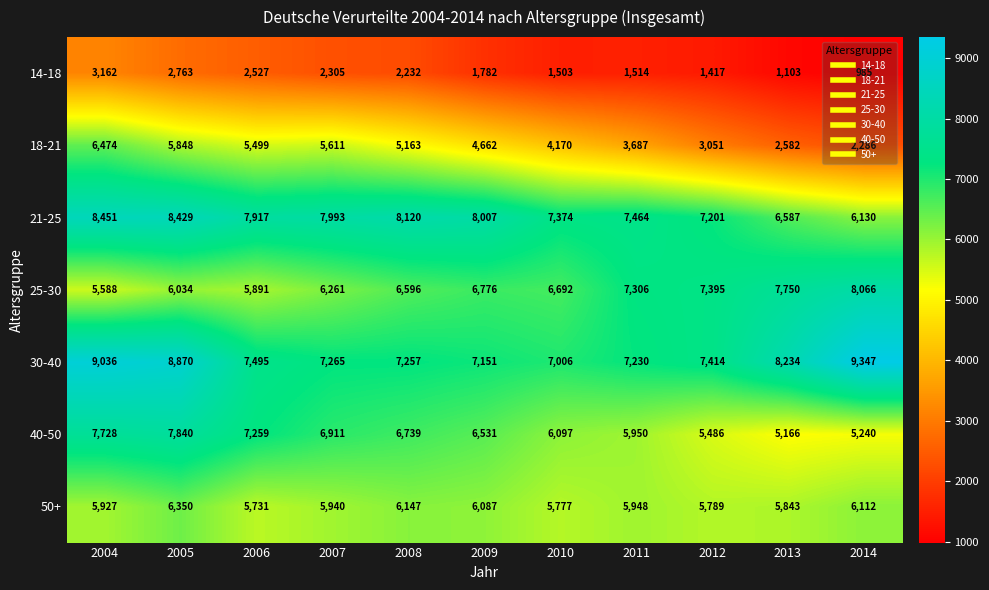

What is the difference between the 25-30 values at 2013 and 2012?

355